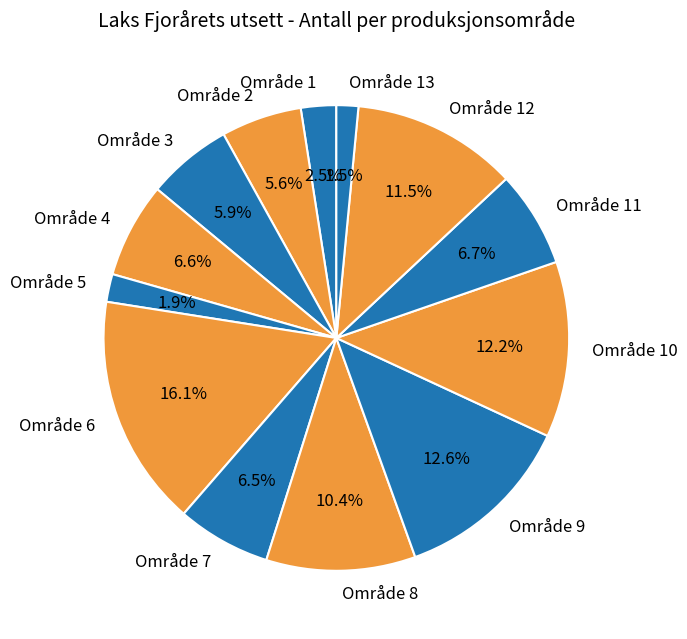

Which category has the biggest portion of the pie?

Område 6